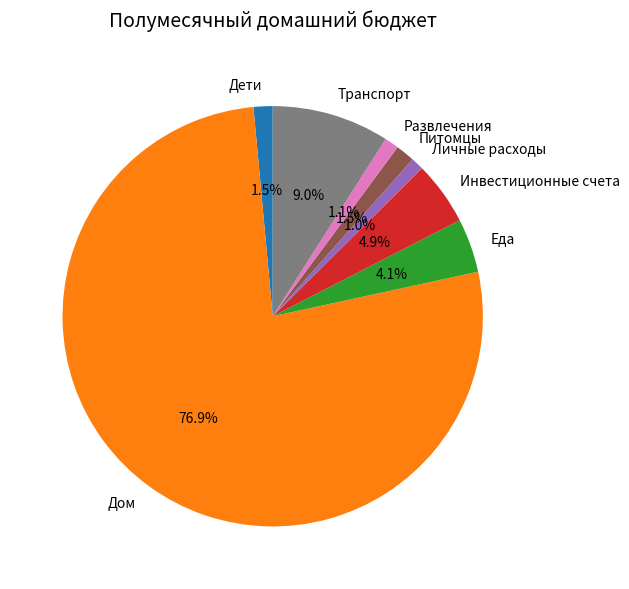

Is it true that Развлечения is 10% of the pie?

False